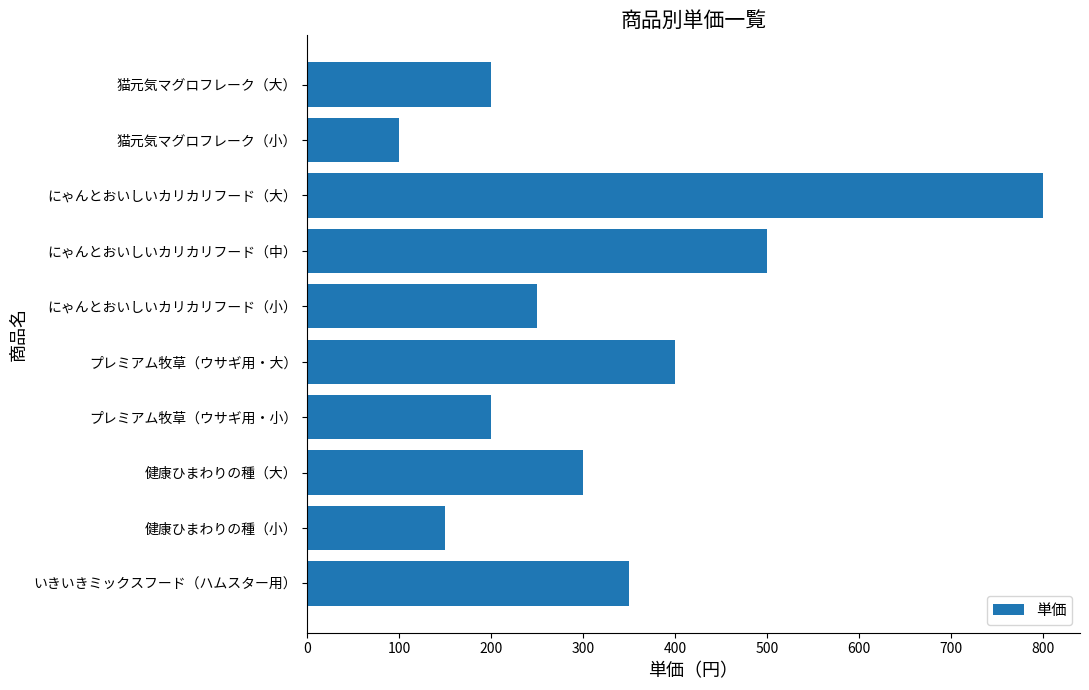

Reading bottom to top, list all the values displayed in this chart.

いきいきミックスフード（ハムスター用）=350	健康ひまわりの種（小）=150	健康ひまわりの種（大）=300	プレミアム牧草（ウサギ用・小）=200	プレミアム牧草（ウサギ用・大）=400	にゃんとおいしいカリカリフード（小）=250	にゃんとおいしいカリカリフード（中）=500	にゃんとおいしいカリカリフード（大）=800	猫元気マグロフレーク（小）=100	猫元気マグロフレーク（大）=200